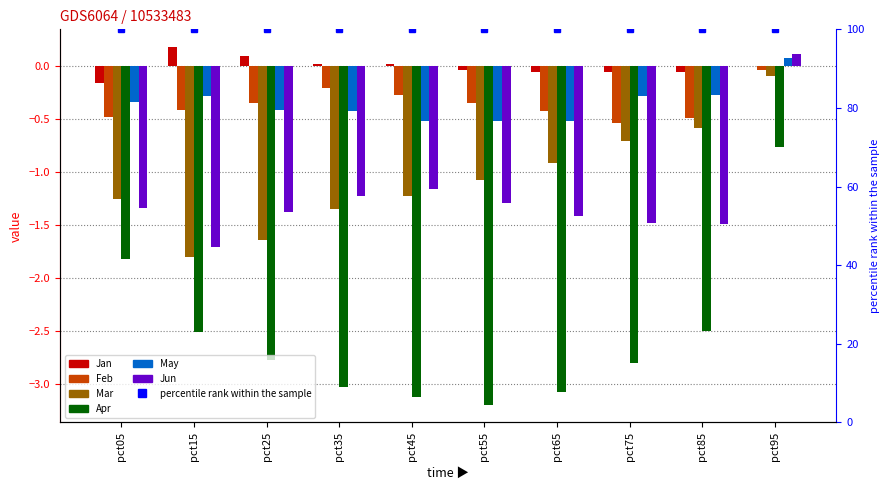

Are the bars horizontal?

No